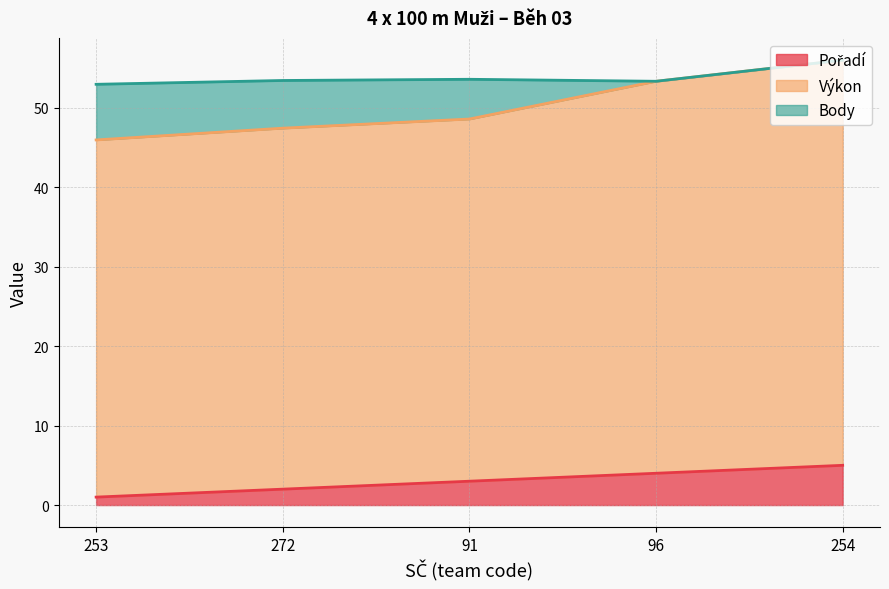

Which category has the highest value in the Výkon series?

254